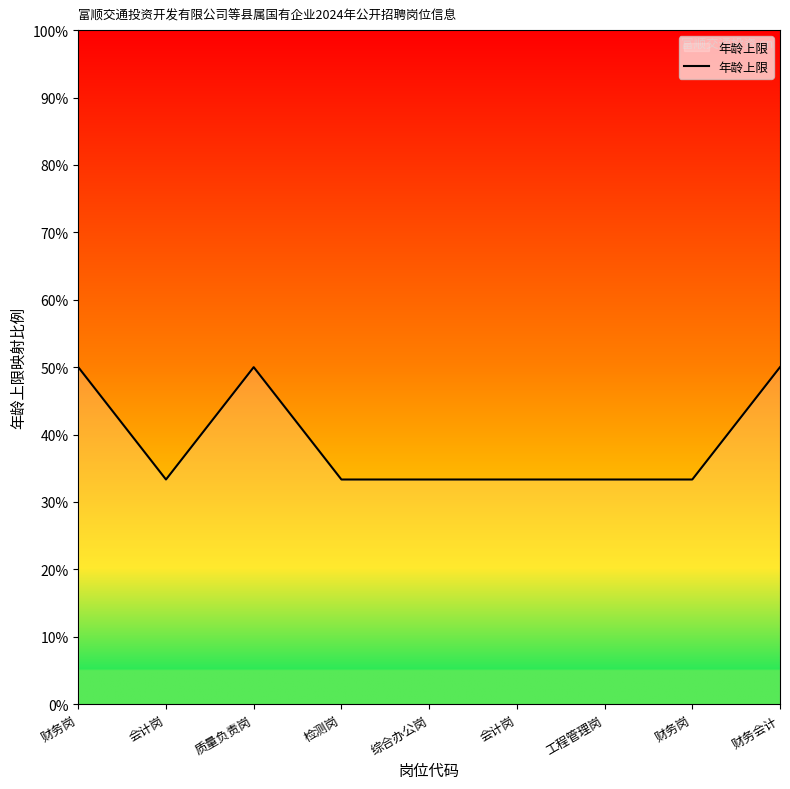

Reading left to right, transcribe all the data shown in this chart.

50.0	33.3	50.0	33.3	33.3	33.3	33.3	33.3	50.0